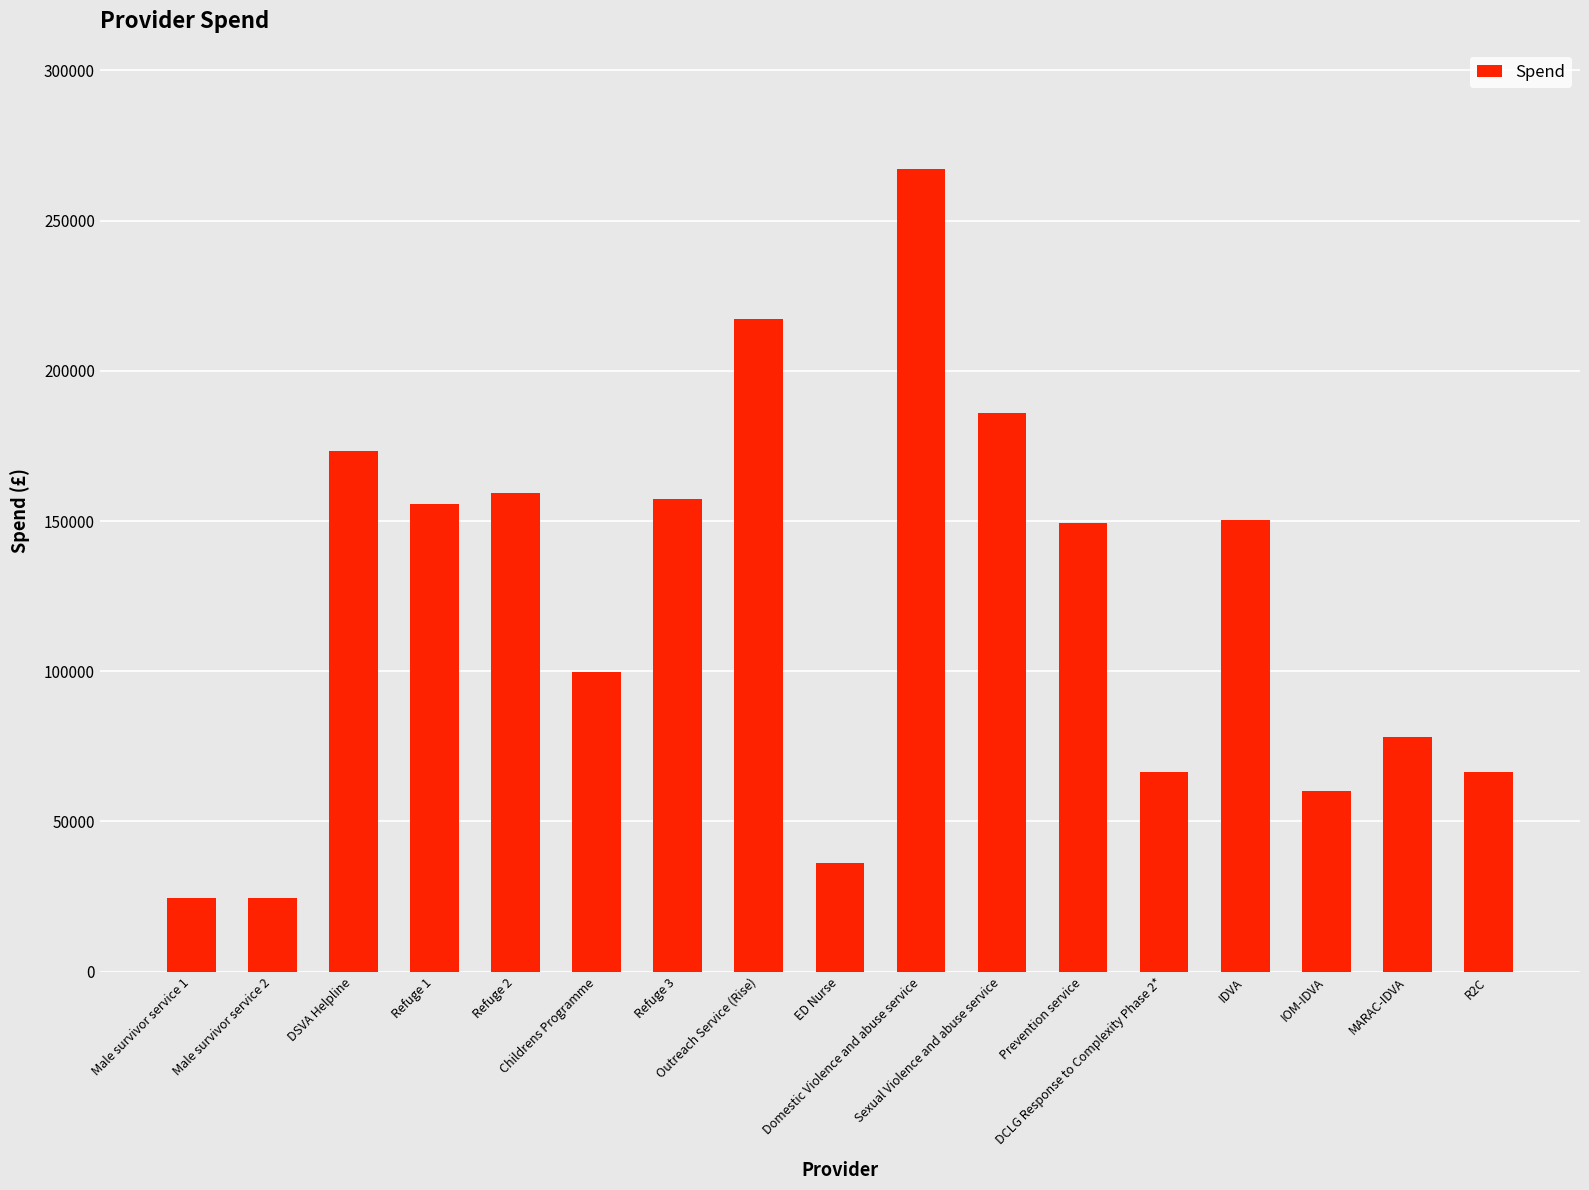

At which label is the value closest to 145818?

Prevention service